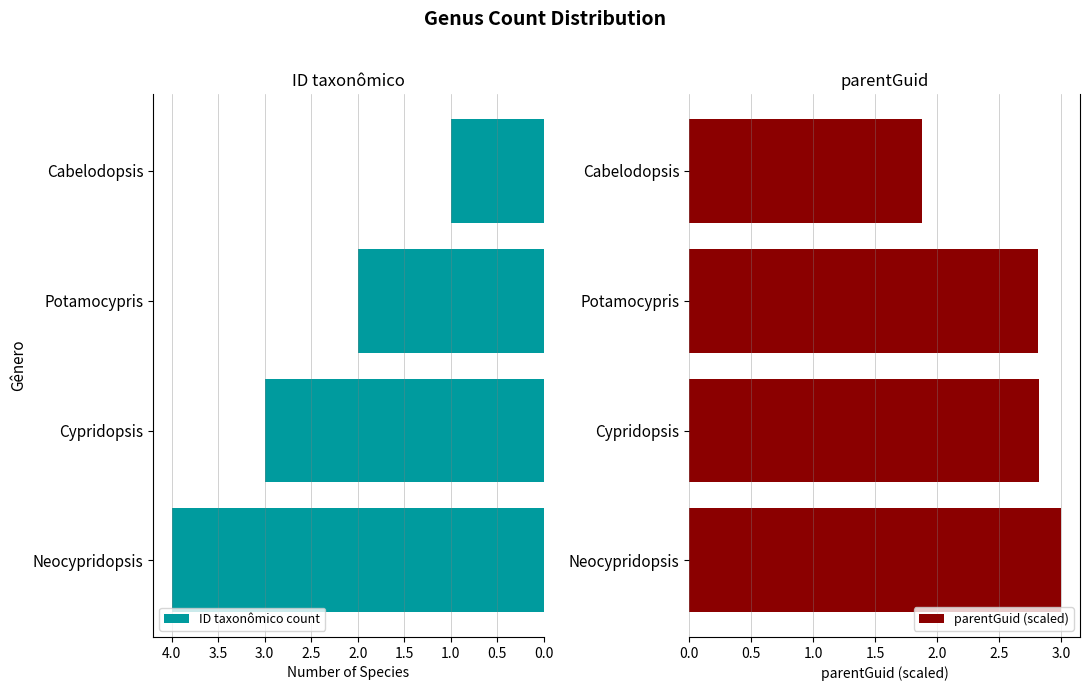

Which series has the widest spread of values?

ID taxonômico count